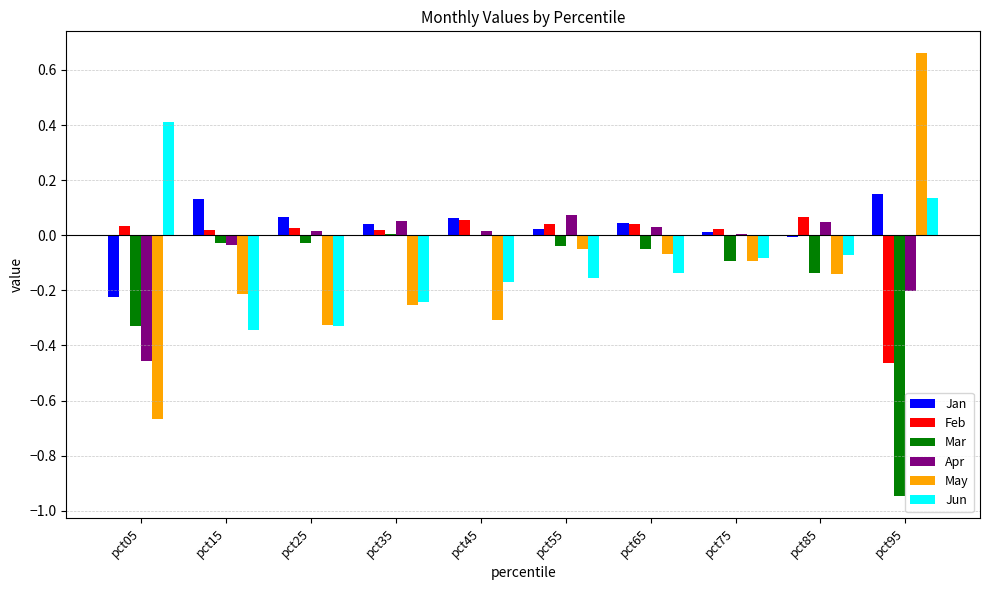

What is the total value across all series at pct35?

-0.4